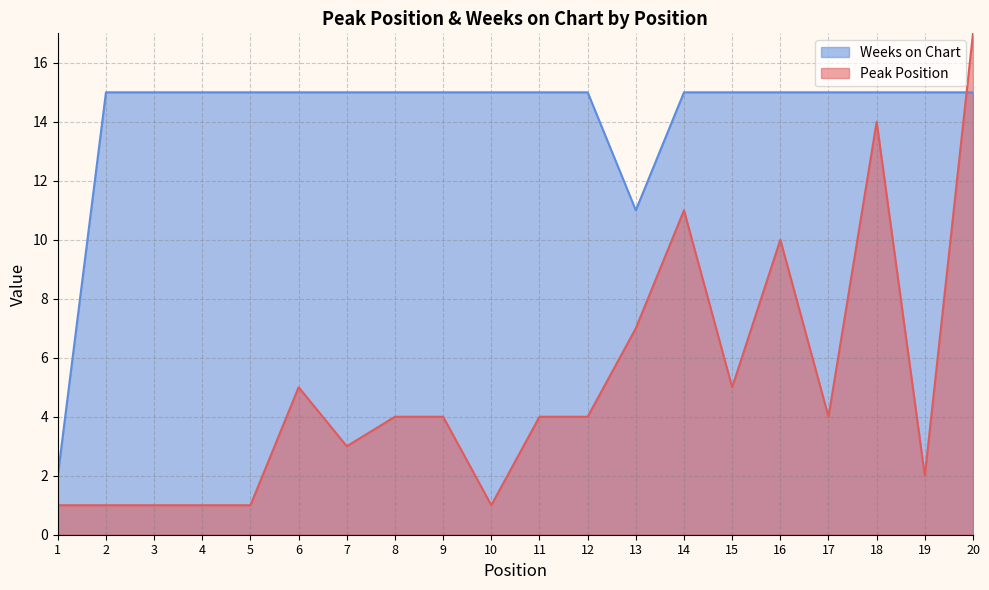

Which series has the largest total across all categories?

Weeks on Chart